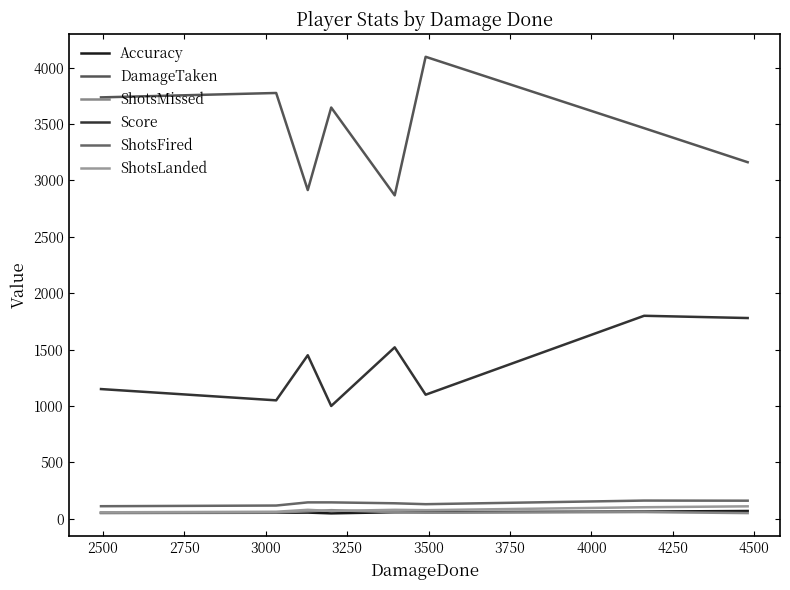

True or false: ShotsFired and Accuracy intersect in this chart.

False